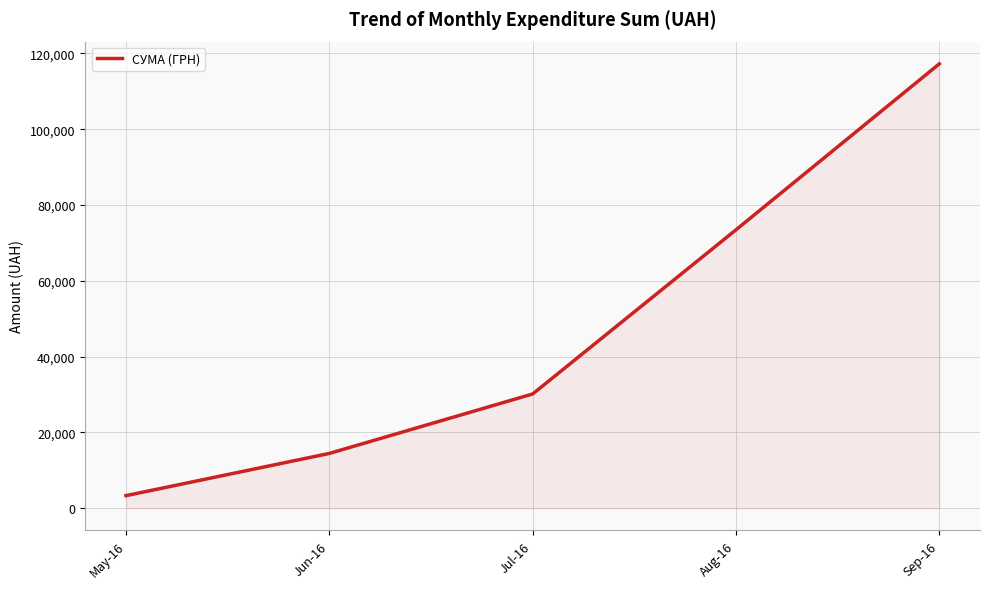

True or false: the data shows 101368.7 at Aug-16.

False